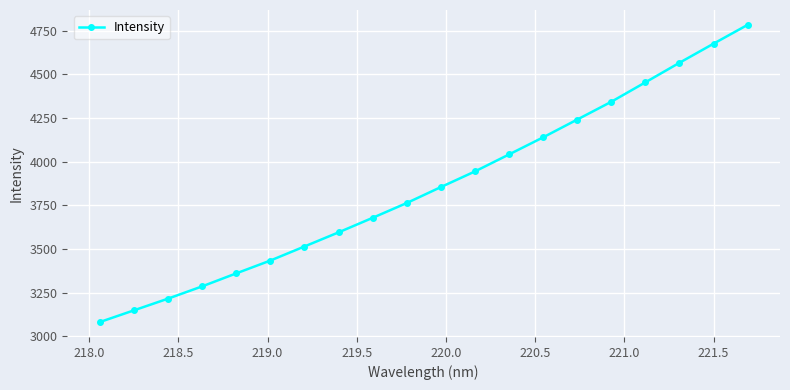

True or false: there are more than 0 points higher than both neighbors.

False